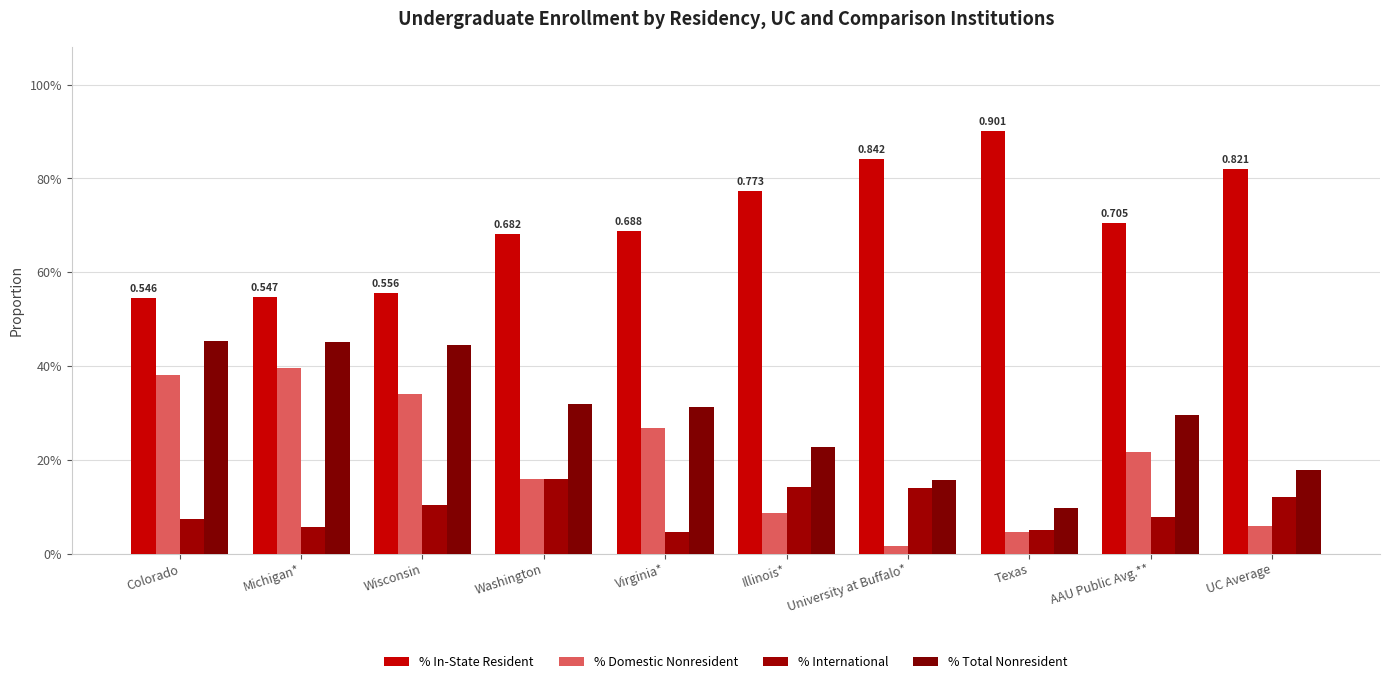

What is the difference between the second highest and minimum values in the % In-State Resident series?

0.3